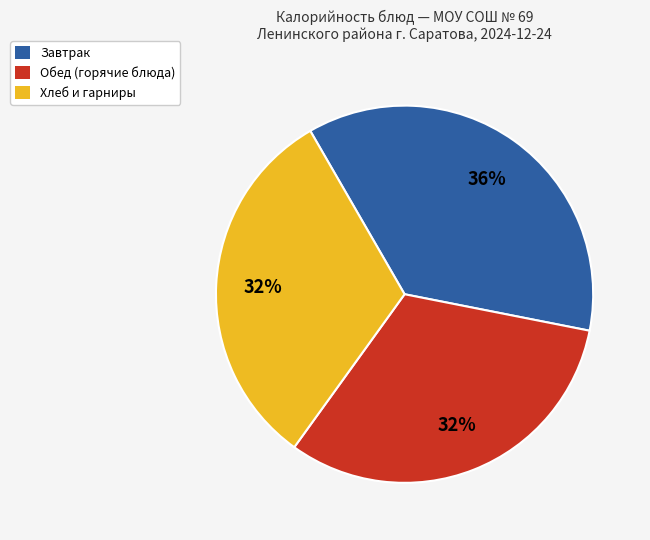

Which has a higher value, Завтрак or Обед (горячие блюда)?

Завтрак